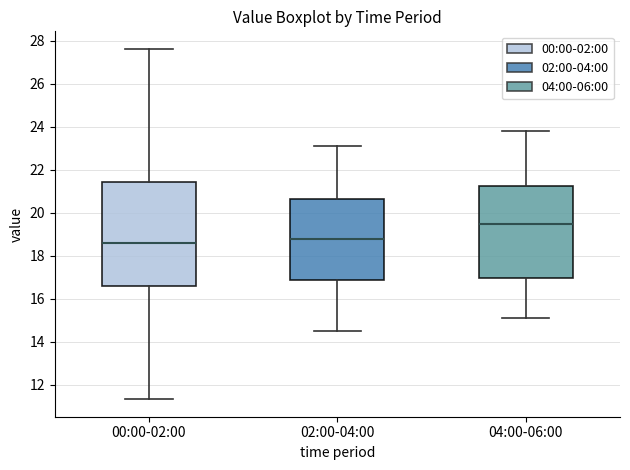

Comparing the boxes themselves (not the whiskers), which one is the tallest?

00:00-02:00